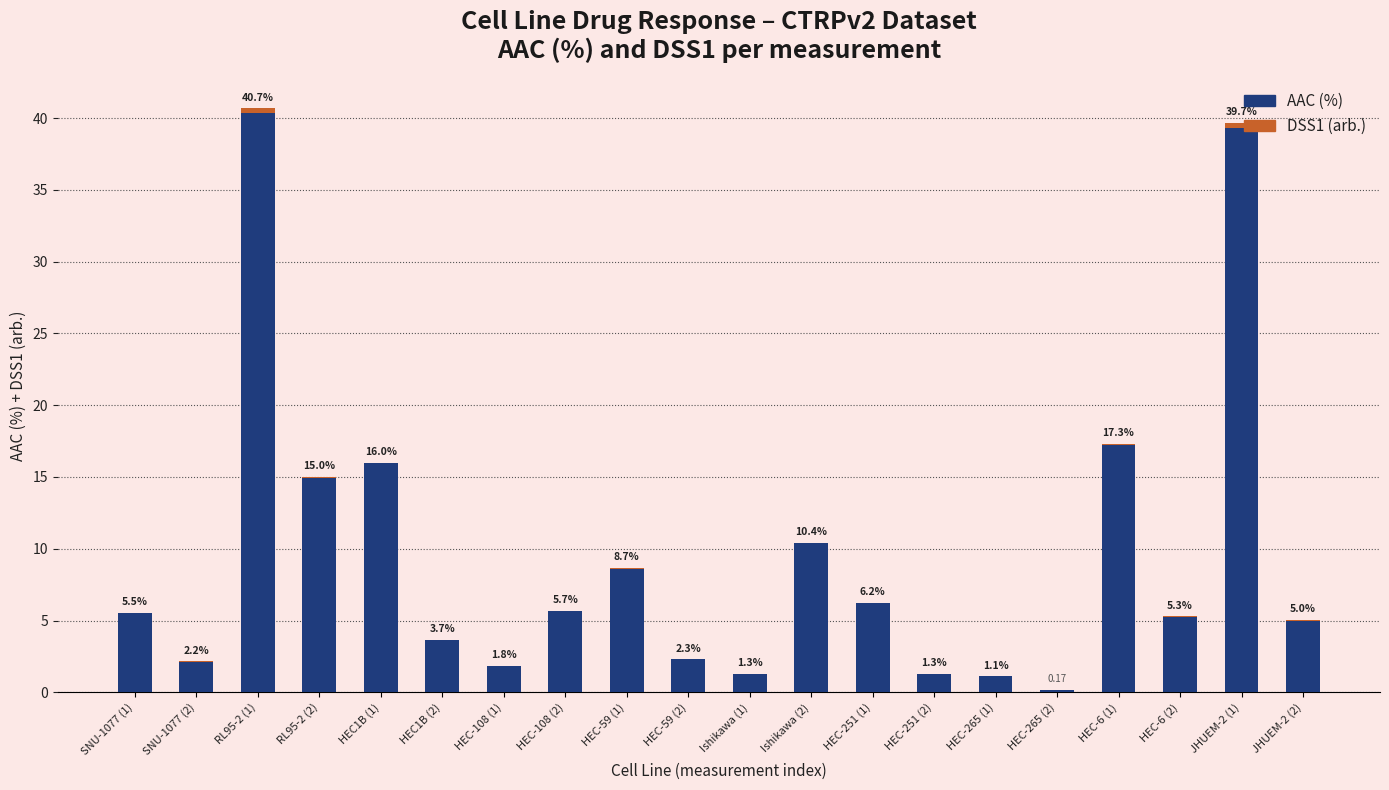

What is the total value across all series at Ishikawa (1)?

1.3